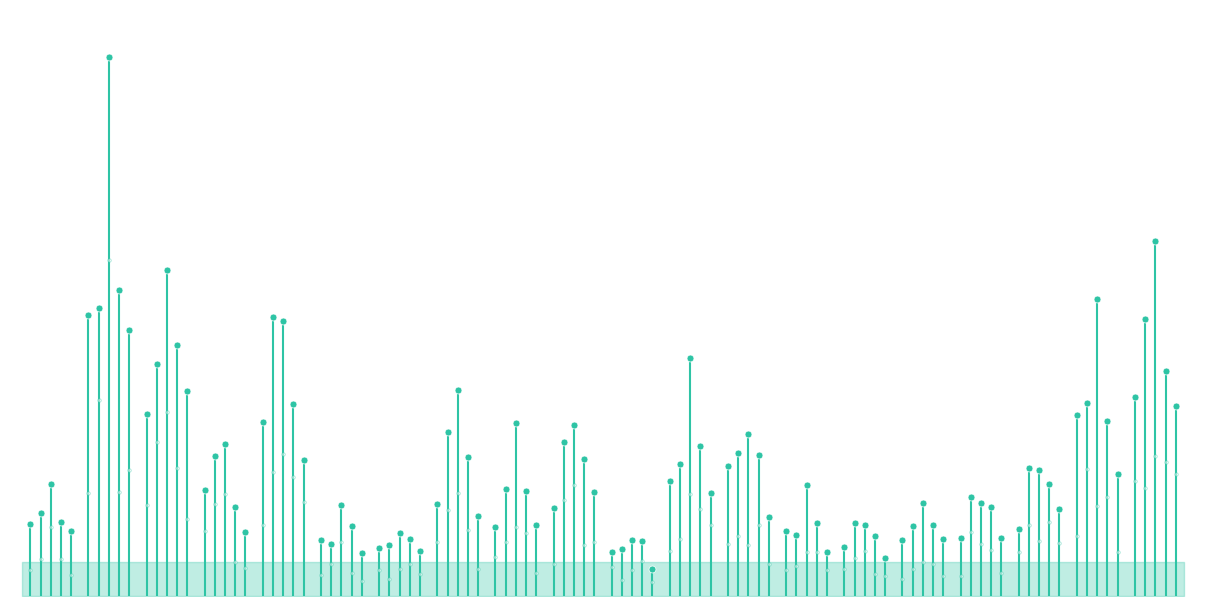

What is the average value?

0.2